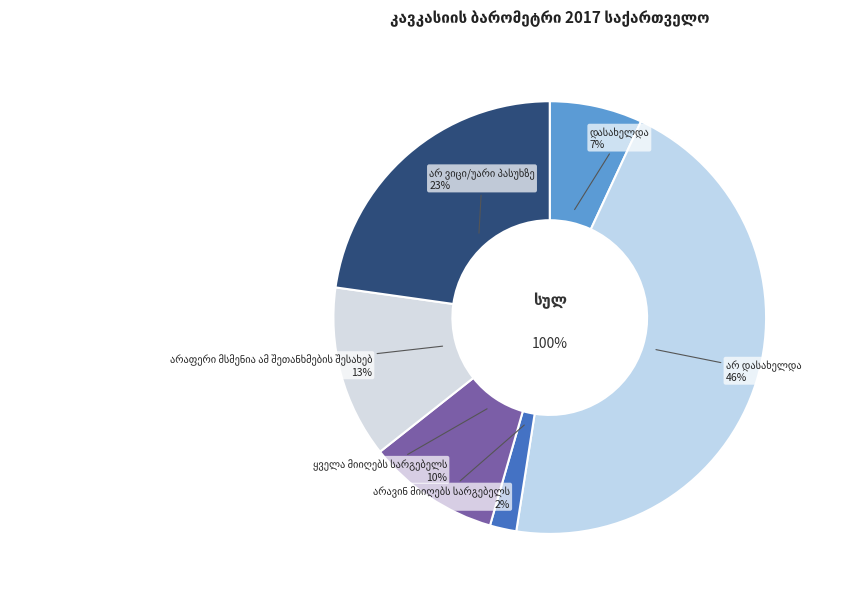

To the nearest percent, what is the average slice percentage?

17%